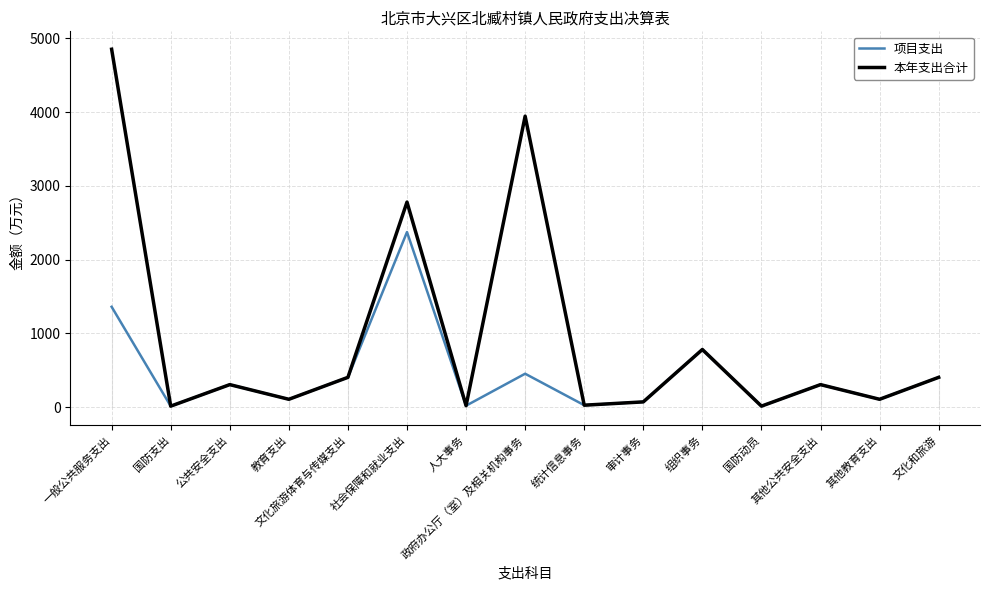

What is the difference between the highest and lowest values at 政府办公厅（室）及相关机构事务?

3490.4